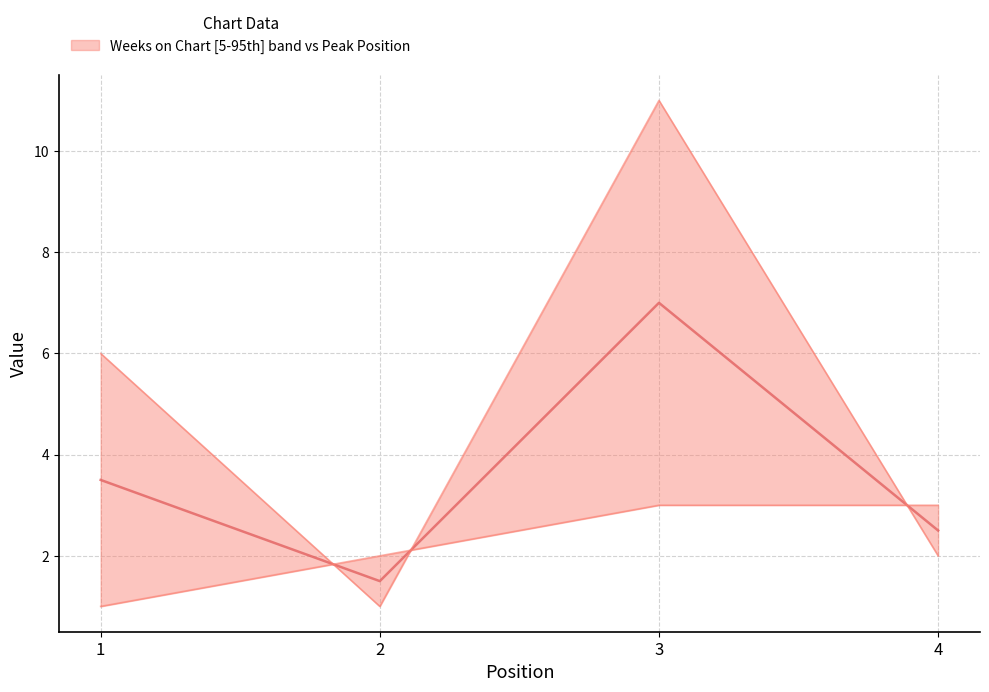

How many lines are shown in the chart?

2